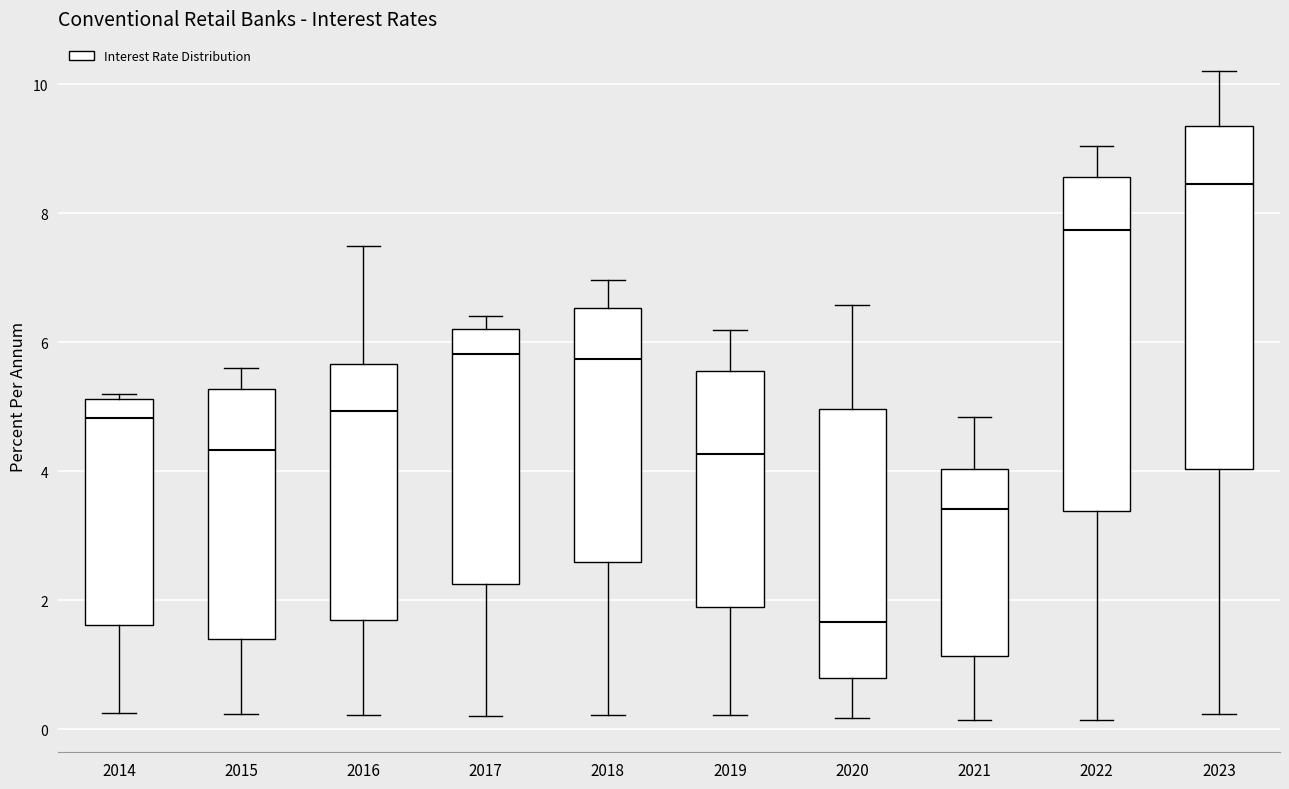

Reading left to right, transcribe this box plot: for each box, give where its median line is, the range the box spans, and where its two whiskers end, as read against the y-axis. The values are not printed on the chart, so give them approximately, as read against the axis.

2014: median 4.8, box 1.6 to 5.2, whiskers 0.2 to 5.2 (just above the box's upper edge)
2015: median 4.4, box 1.4 to 5.2, whiskers 0.2 to 5.6
2016: median 5.0, box 1.6 to 5.6, whiskers 0.2 to 7.4
2017: median 5.8, box 2.2 to 6.2, whiskers 0.2 to 6.4
2018: median 5.8, box 2.6 to 6.6, whiskers 0.2 to 7.0
2019: median 4.2, box 2.0 to 5.6, whiskers 0.2 to 6.2
2020: median 1.6, box 0.8 to 5.0, whiskers 0.2 to 6.6
2021: median 3.4, box 1.2 to 4.0, whiskers 0.2 to 4.8
2022: median 7.8, box 3.4 to 8.6, whiskers 0.2 to 9.0
2023: median 8.4, box 4.0 to 9.4, whiskers 0.2 to 10.2